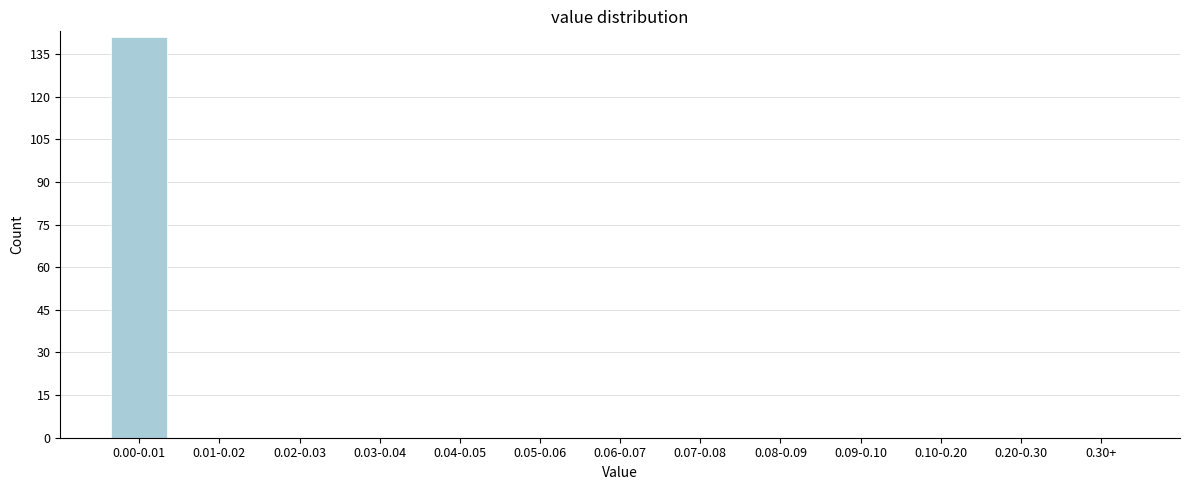

Reading left to right, extract all data points from this chart.

0.00-0.01=141	0.01-0.02=0	0.02-0.03=0	0.03-0.04=0	0.04-0.05=0	0.05-0.06=0	0.06-0.07=0	0.07-0.08=0	0.08-0.09=0	0.09-0.10=0	0.10-0.20=0	0.20-0.30=0	0.30+=0